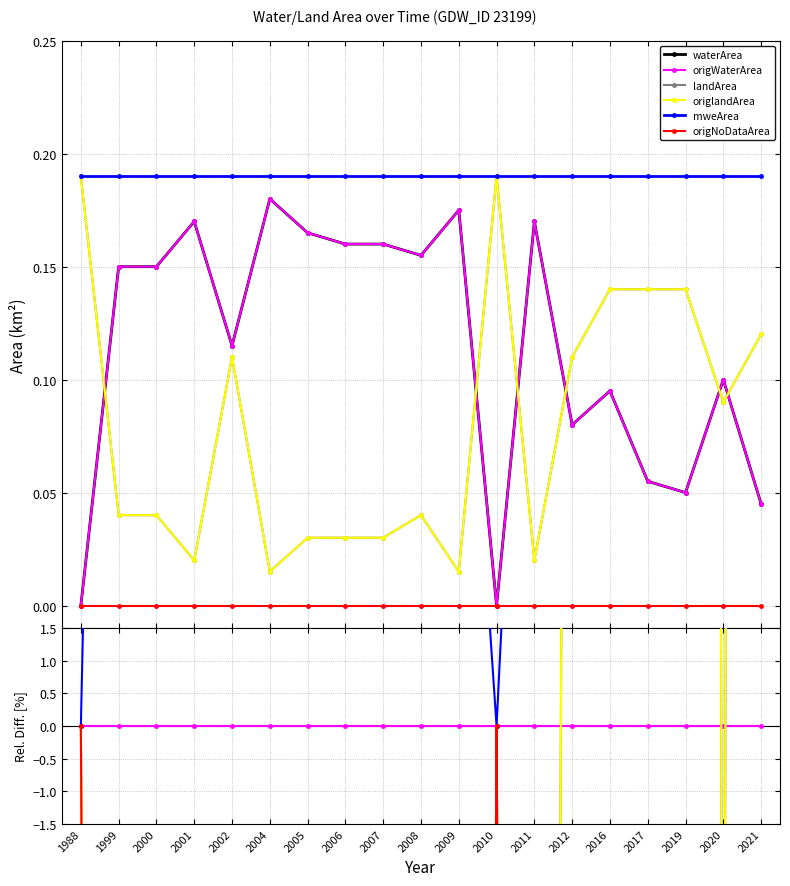

In waterArea, how many points are higher than both neighbors (excluding endpoints)?

6